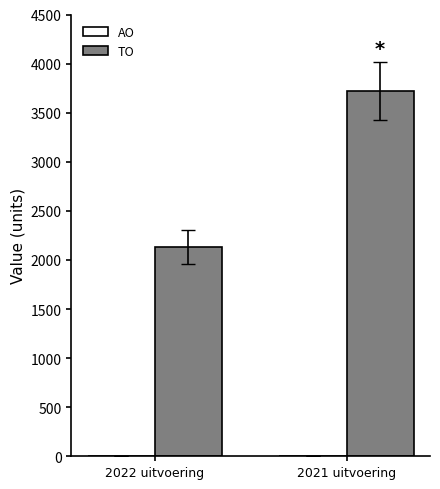

What is the sum of all values?

5852